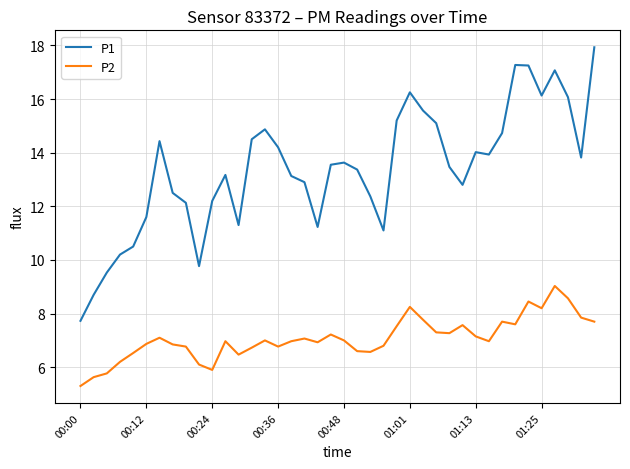

True or false: P2 and P1 cross at least once.

False